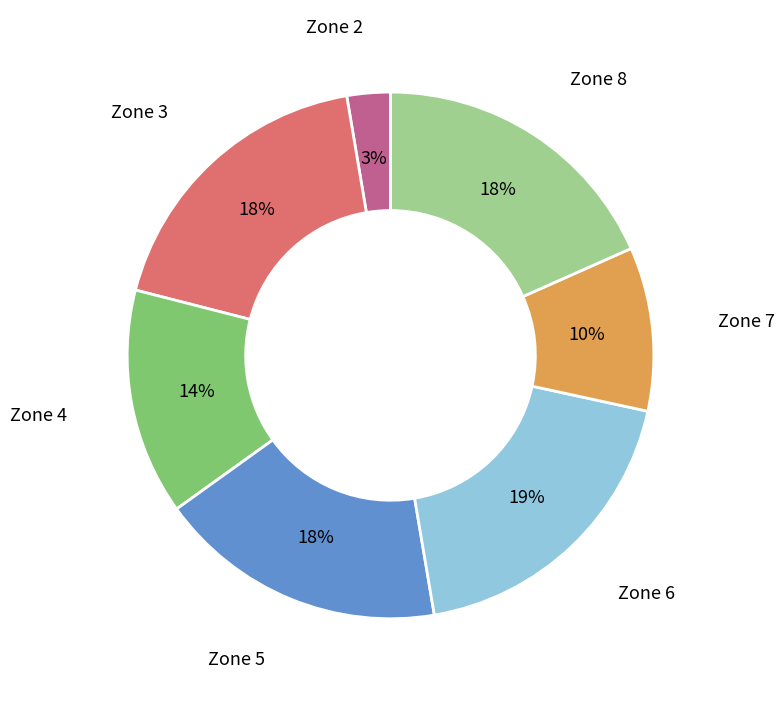

How many slices are in this pie chart?

7